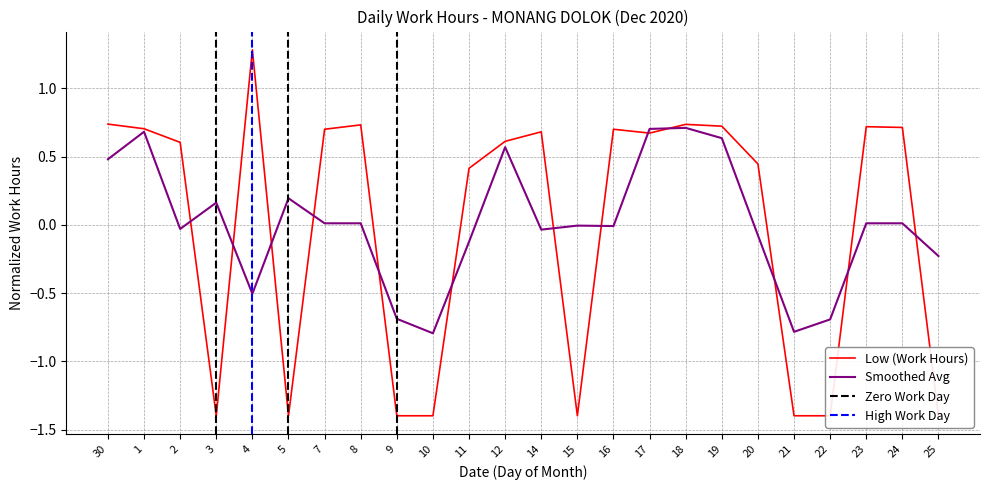

Reading right to left, list all the values displayed in this chart.

25=-1.4	24=0.7	23=0.7	22=-1.4	21=-1.4	20=0.4	19=0.7	18=0.7	17=0.7	16=0.7	15=-1.4	14=0.7	12=0.6	11=0.4	10=-1.4	9=-1.4	8=0.7	7=0.7	5=-1.4	4=1.3	3=-1.4	2=0.6	1=0.7	30=0.7